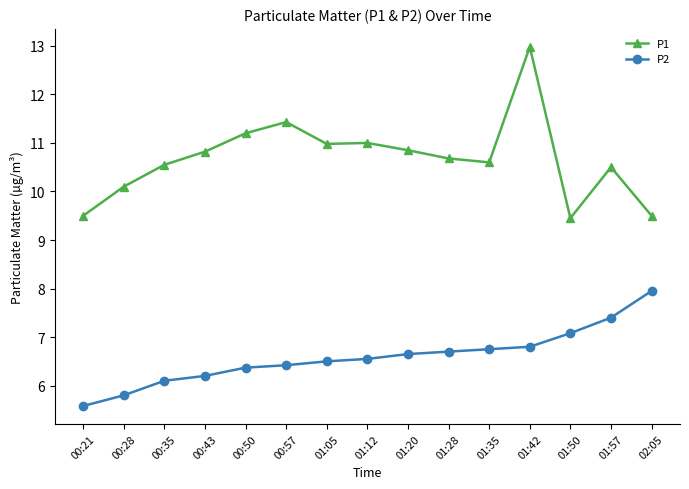

What is the average value of the P2 series?

6.6